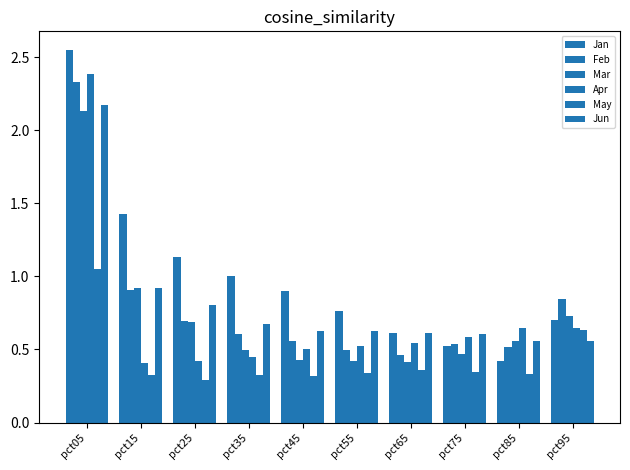

Count the number of data series in this chart.

6